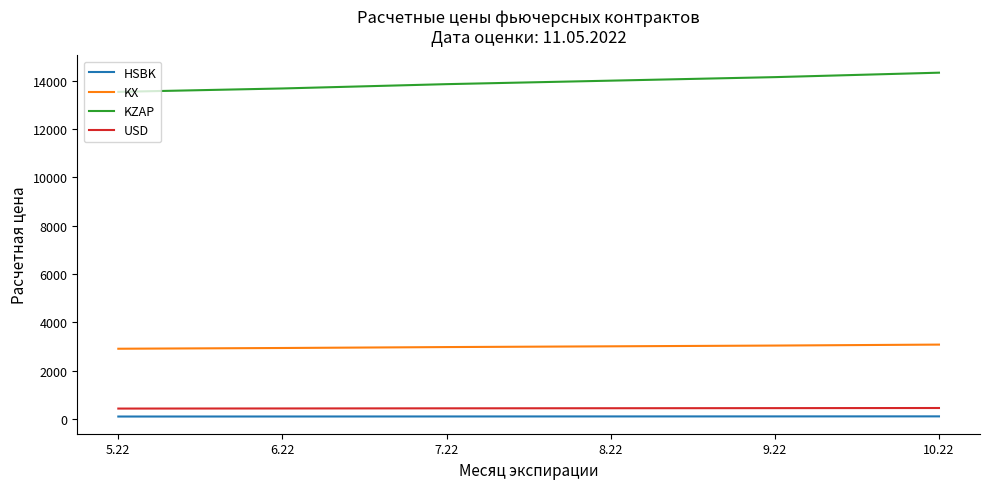

True or false: HSBK has a value of 113.5 at 6.22.

True